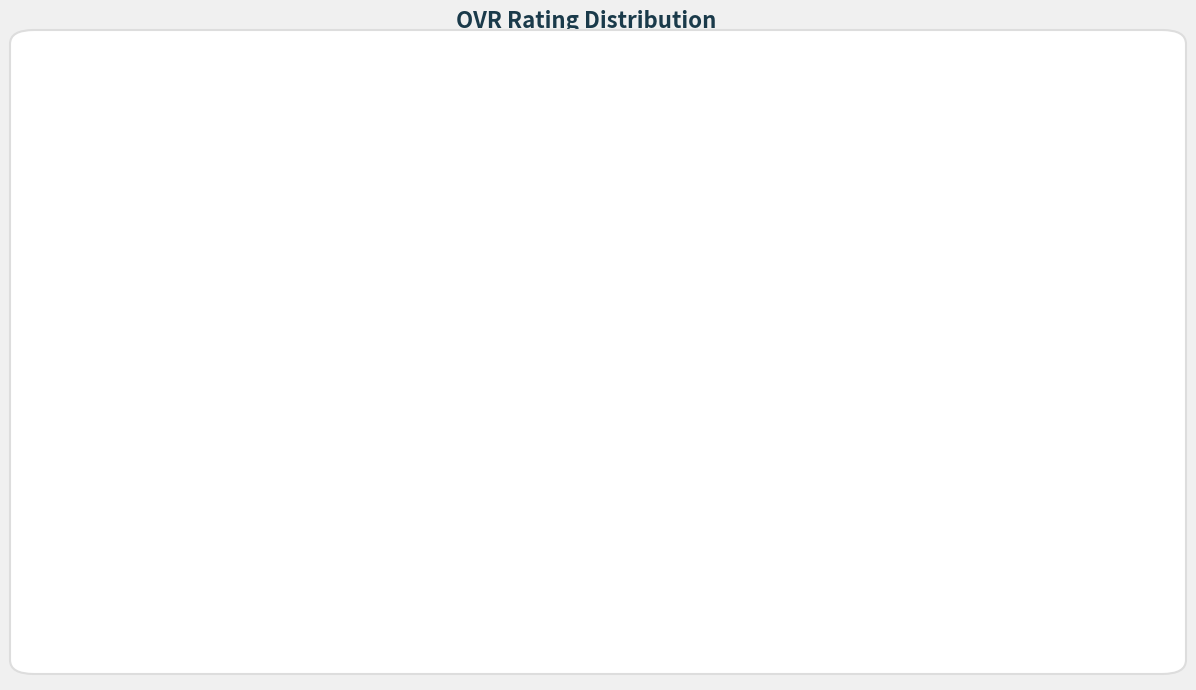

To the nearest percent, what is the difference between the Jon Bartlett and Harvey Myrick slice percentages?

2%